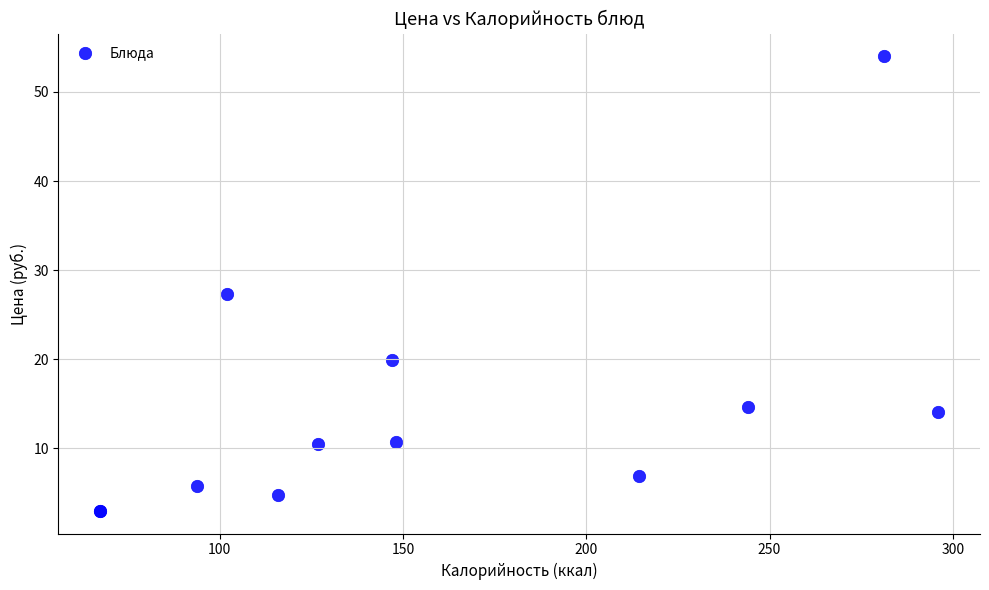

What Y value in the scatter plot is closest to 28?

27.3